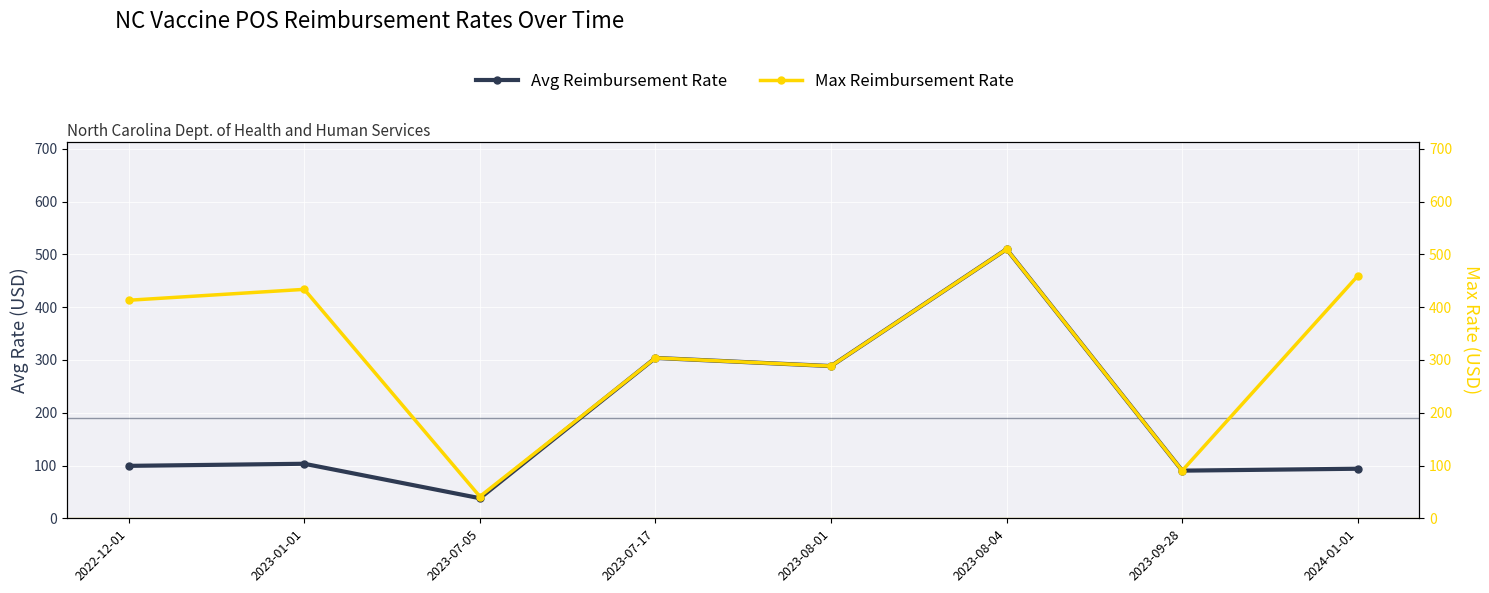

What value does the Avg Reimbursement Rate series have at 2023-01-01?

103.3